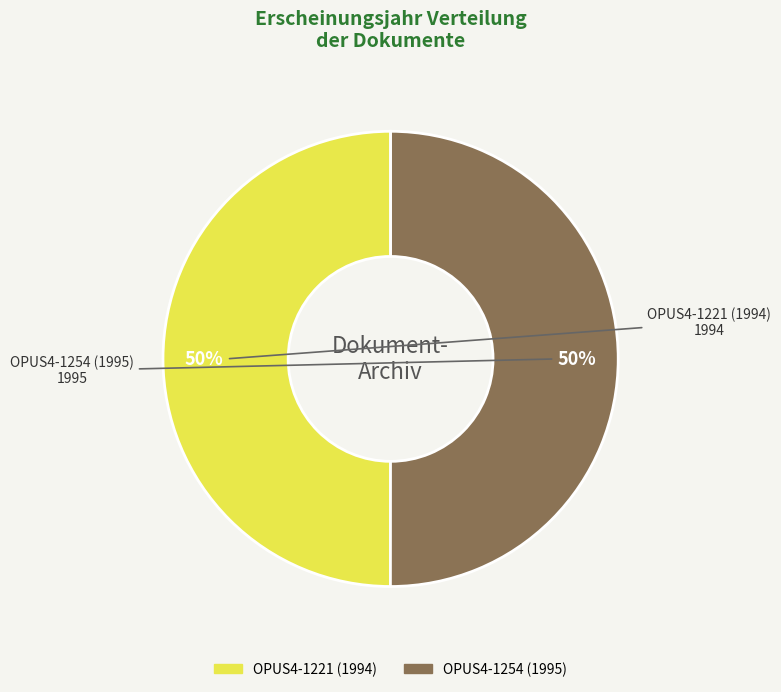

What is the ratio of the value at OPUS4-1221 (1994) to the value at OPUS4-1254 (1995)?

1.0